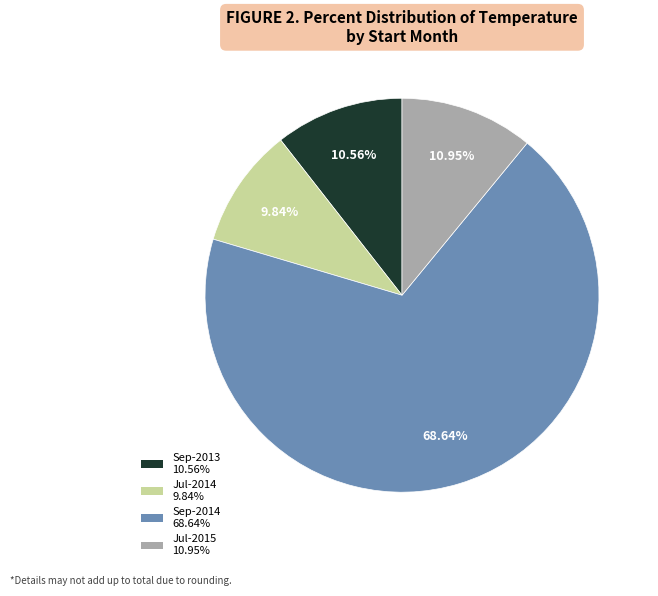

Is there a majority slice in this chart?

Yes